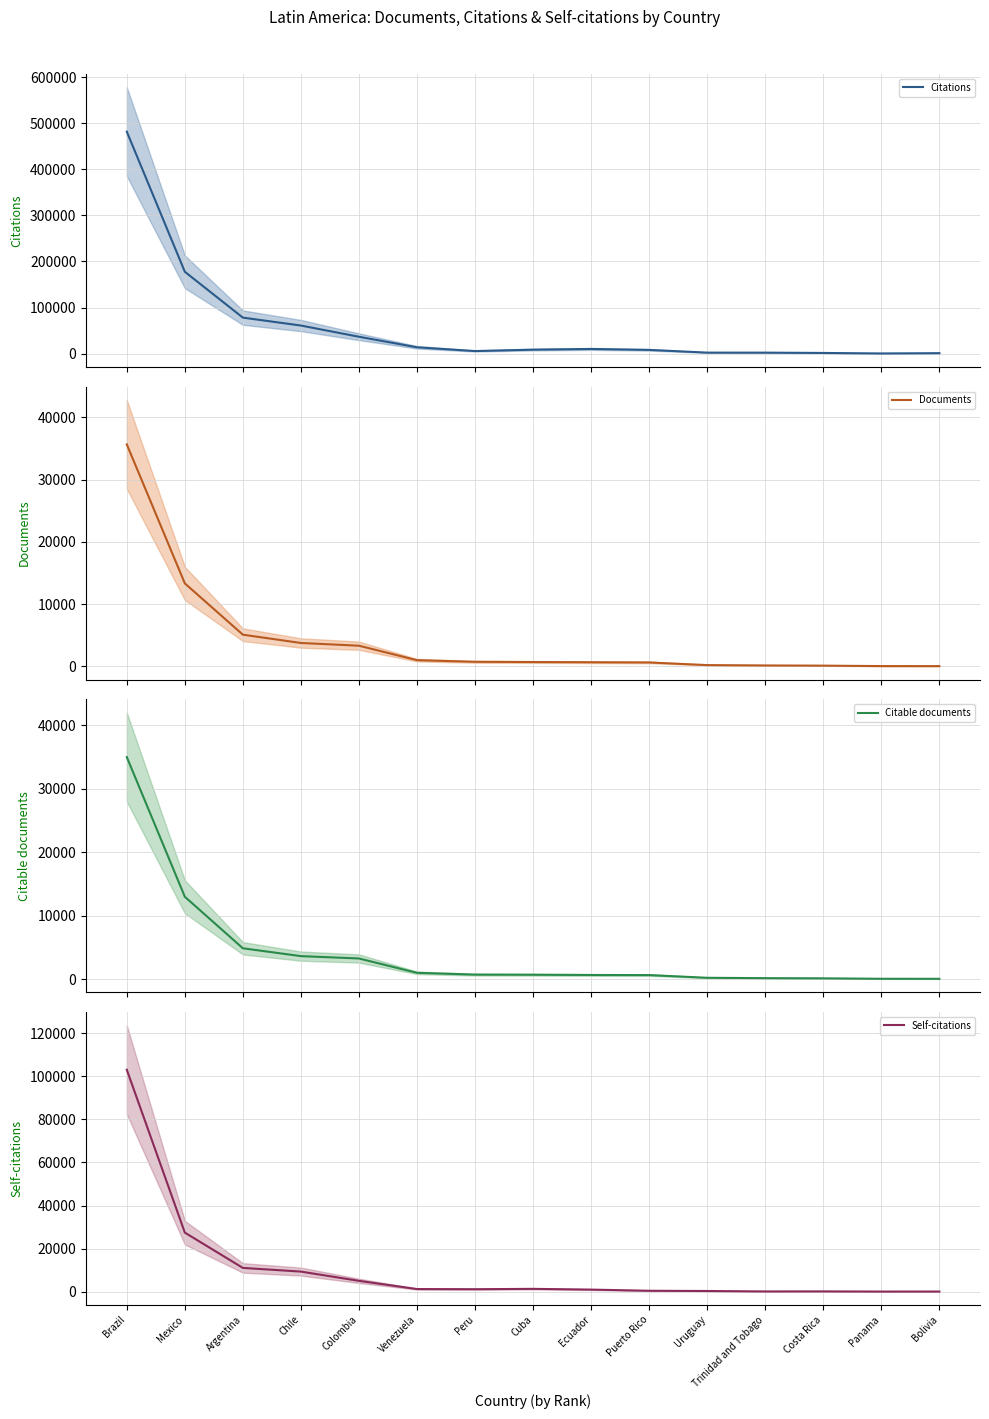

Which series has the largest total across all categories?

Citations